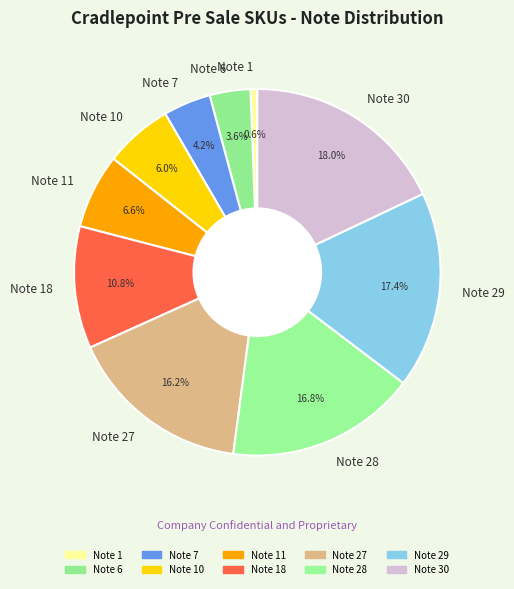

Which category has the smallest portion of the pie?

Note 1